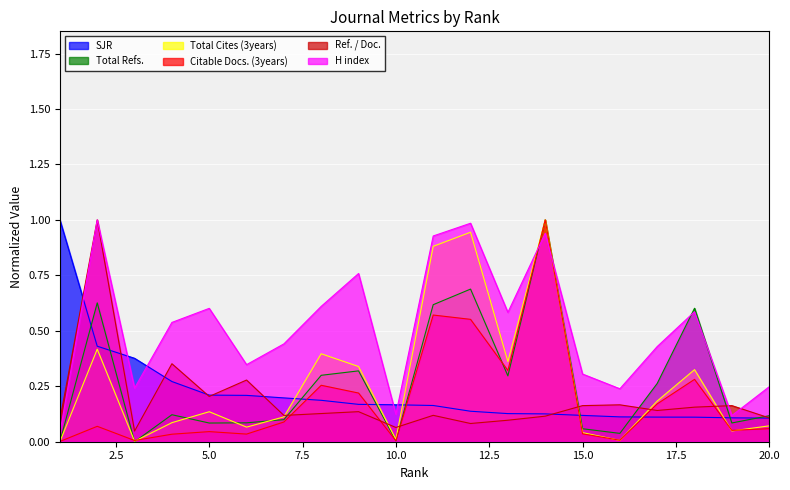

What is the average value of the Total Cites (3years) series?

0.3